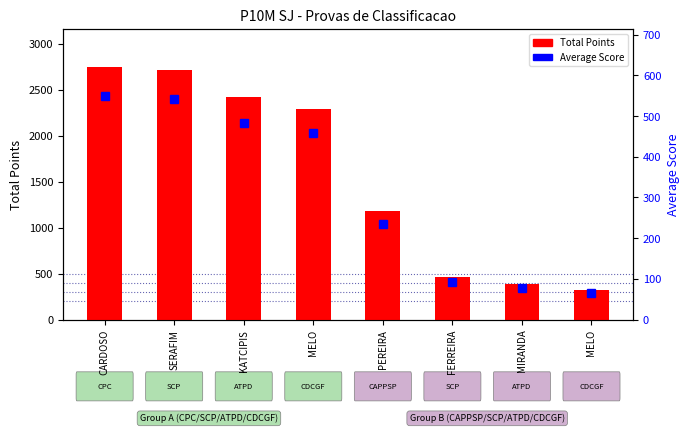

Reading left to right, extract all data points from this chart.

Total Points: 2748.0	2712.0	2418.0	2292.0	1177.0	462.0	389.0	323.0
Average Score: 549.6	542.4	483.6	458.4	235.4	92.4	77.8	64.6